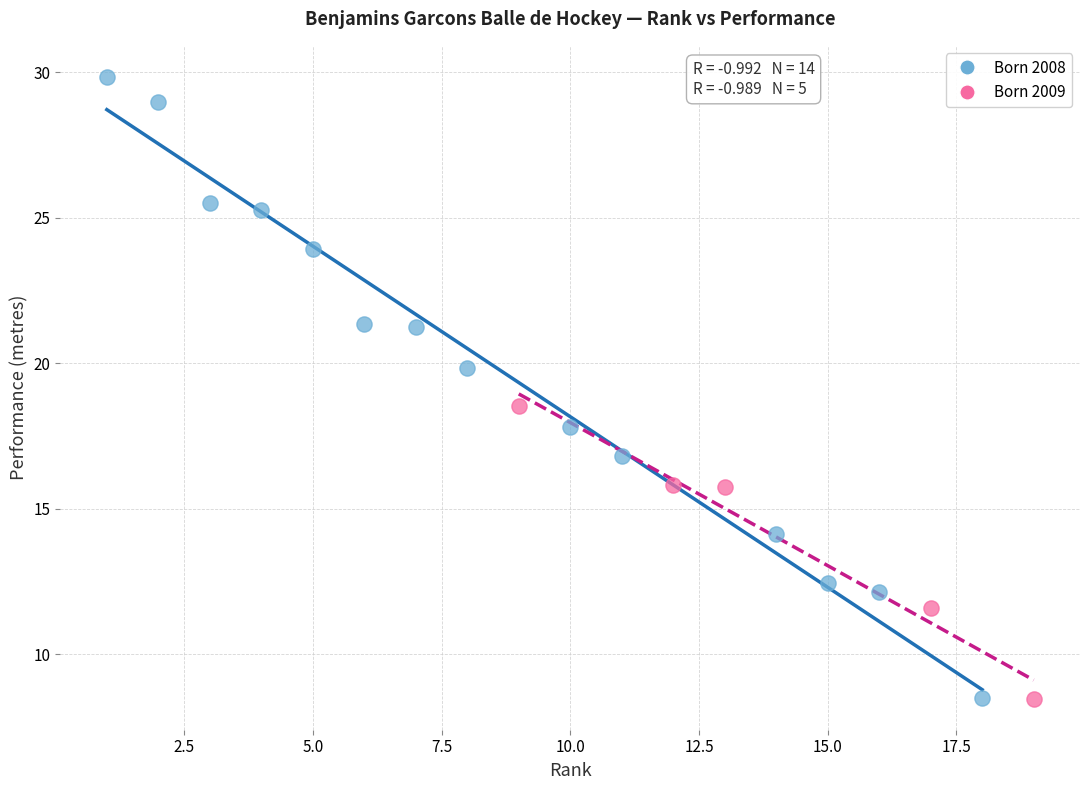

What are all the series names shown in the legend?

Born 2008, Born 2009